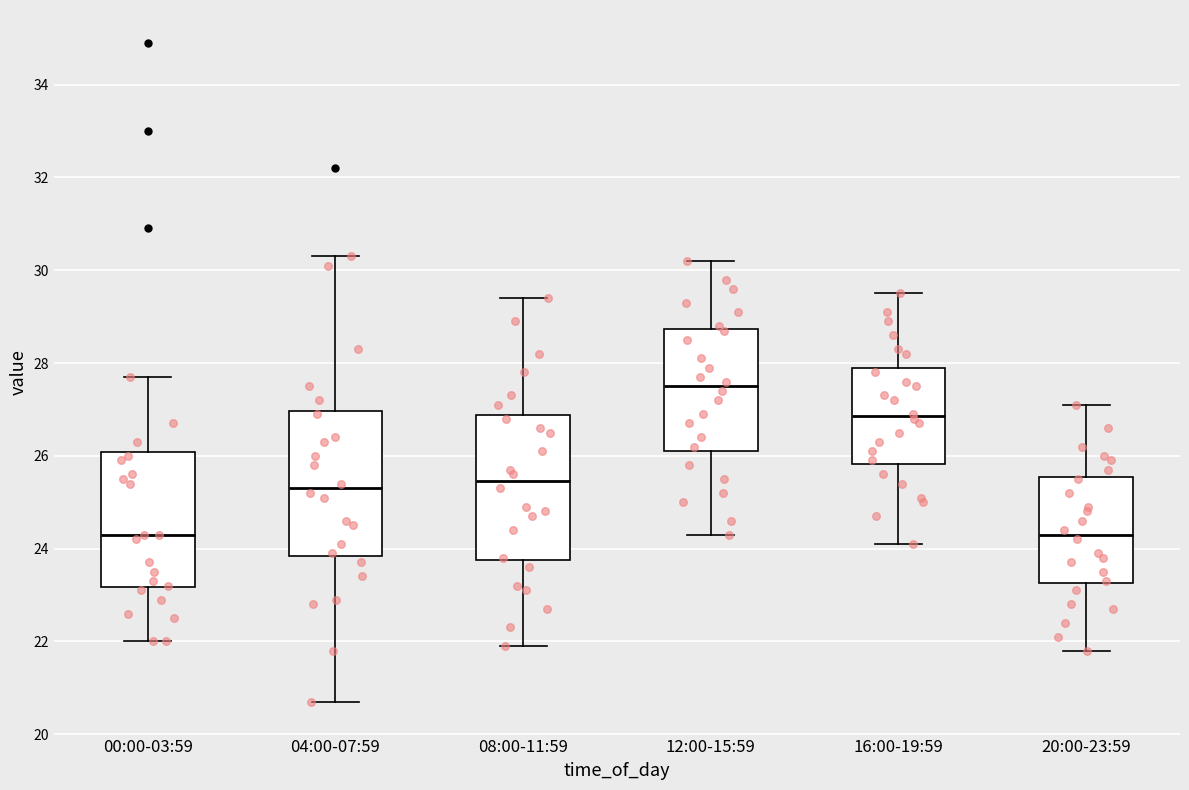

Where does the median line of the box for 16:00-19:59 sit on the y-axis? The values are not printed on the chart, so give them approximately, as read against the axis.

26.8